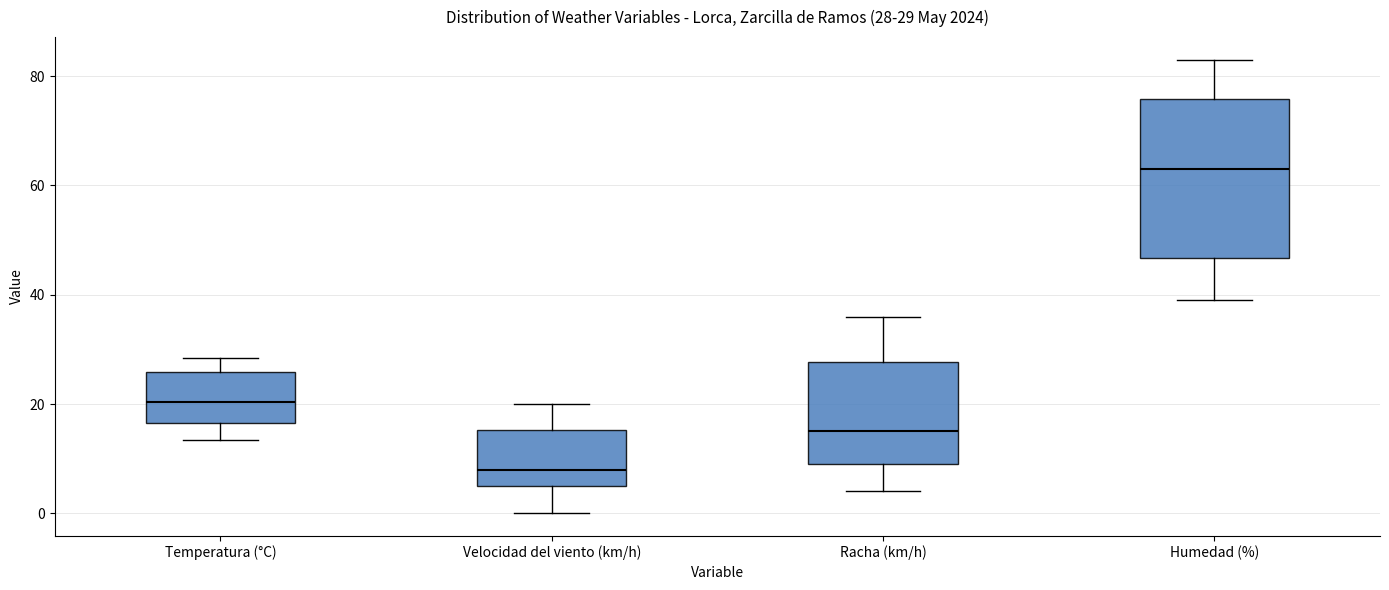

Which box is the tallest, from its lower edge to its upper edge?

Humedad (%)